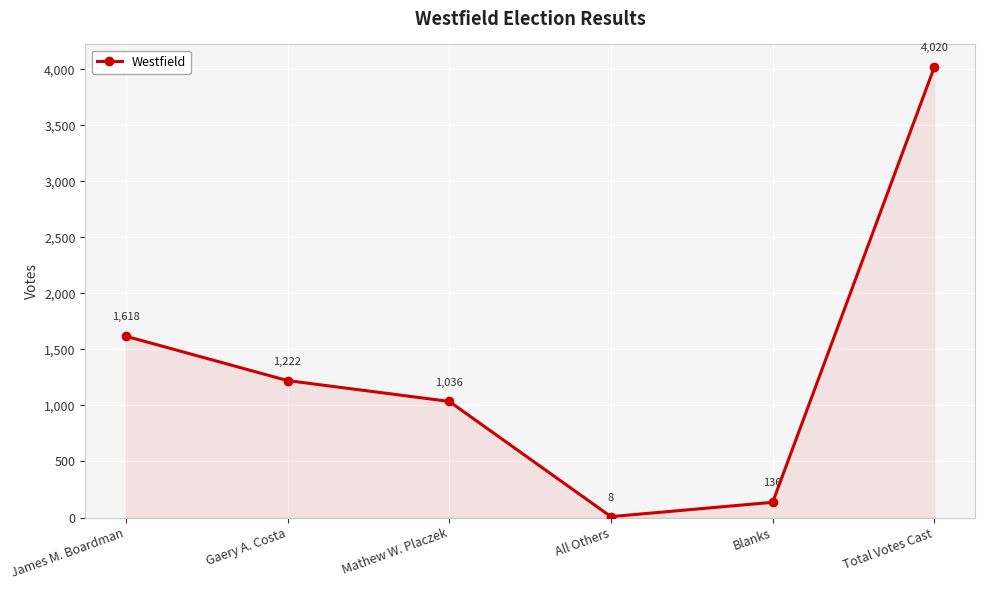

How many series are shown in this chart?

1